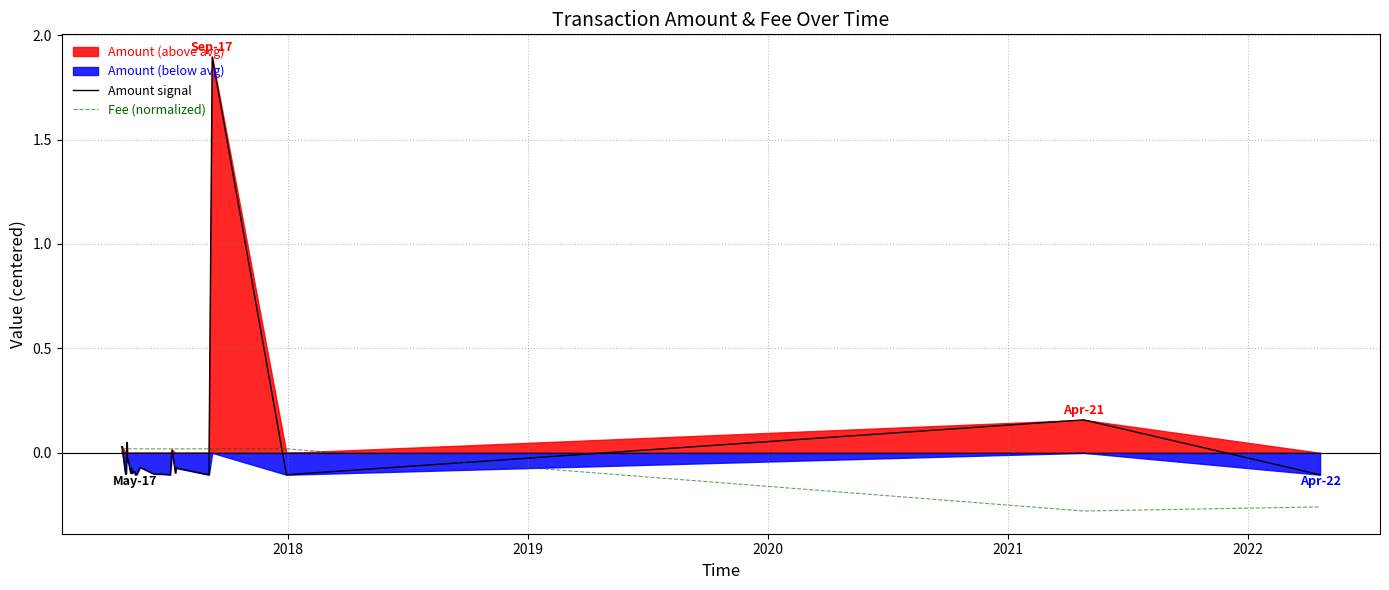

Which series has the widest spread of values?

Amount signal